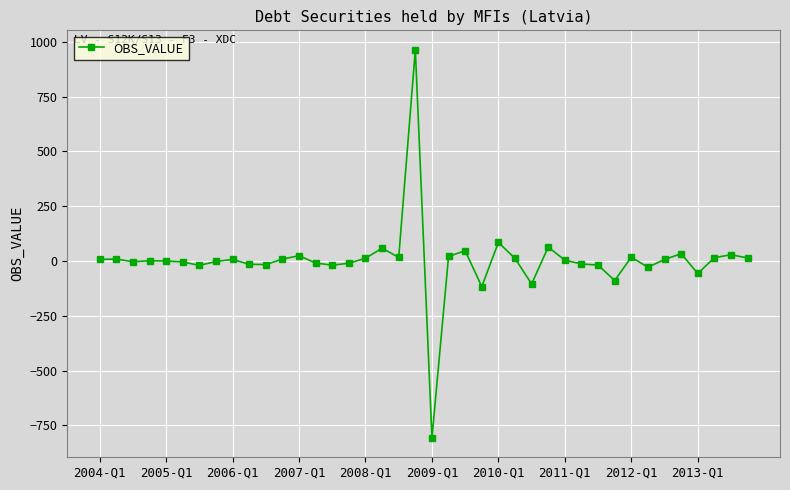

What is the greatest value displayed?

964.3